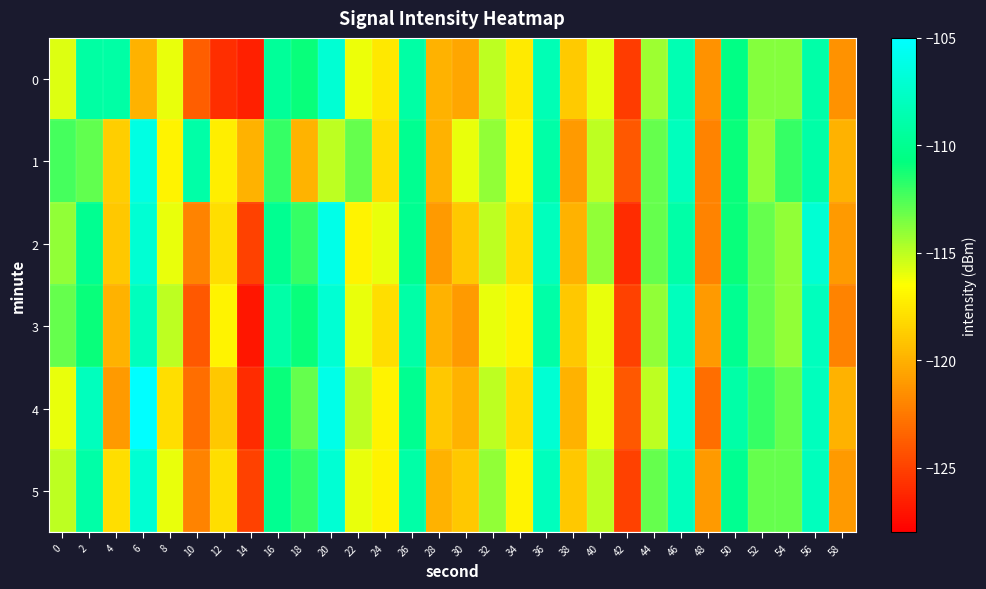

What is the difference between the highest and lowest values at 20?

9.0